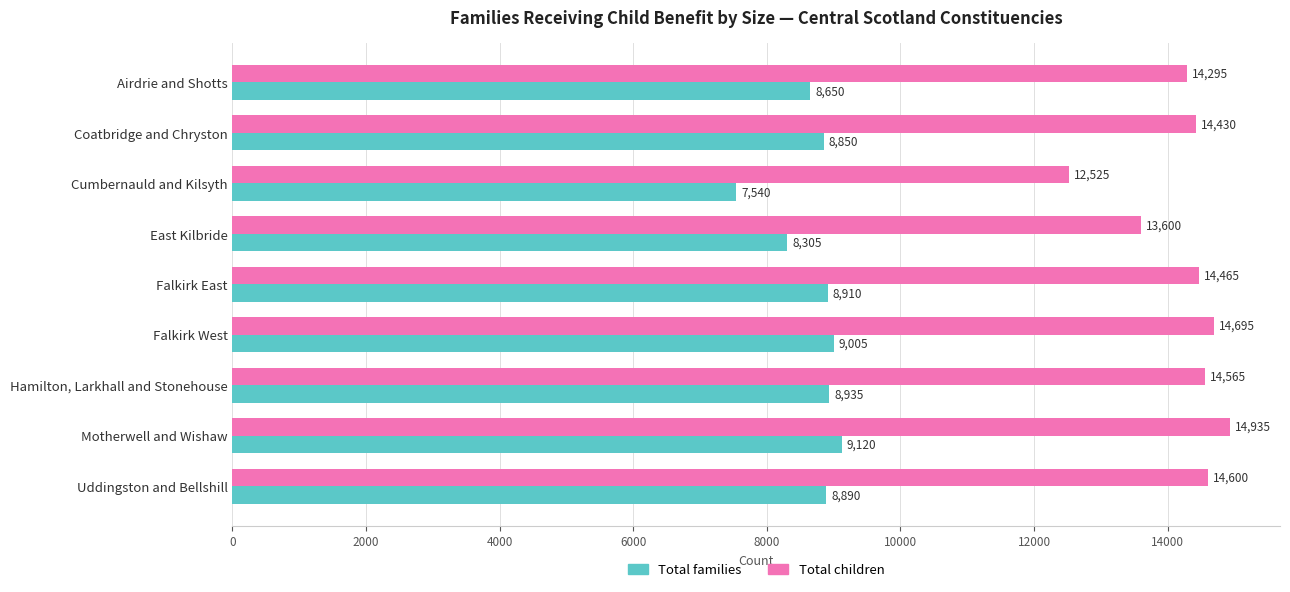

Rank the series by their average value, from highest to lowest.

Total children, Total families